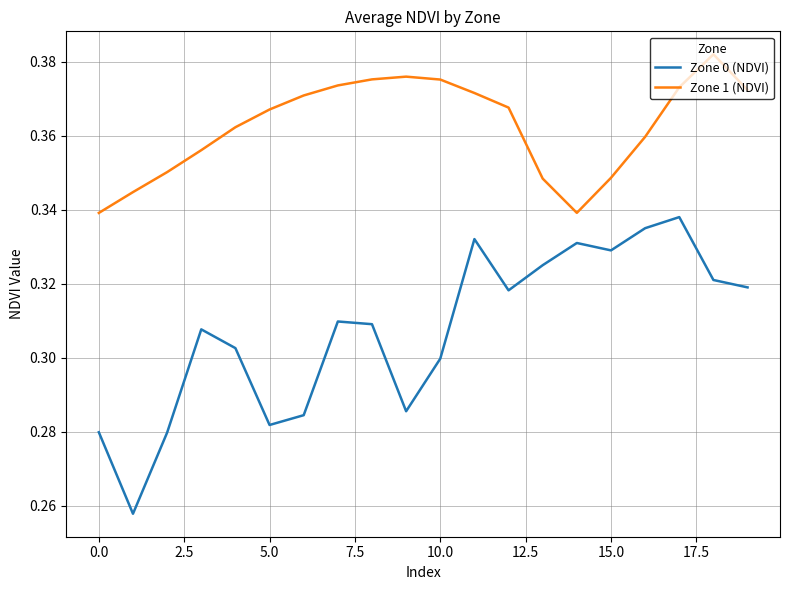

Which series has the largest range (max minus min)?

Zone 0 (NDVI)